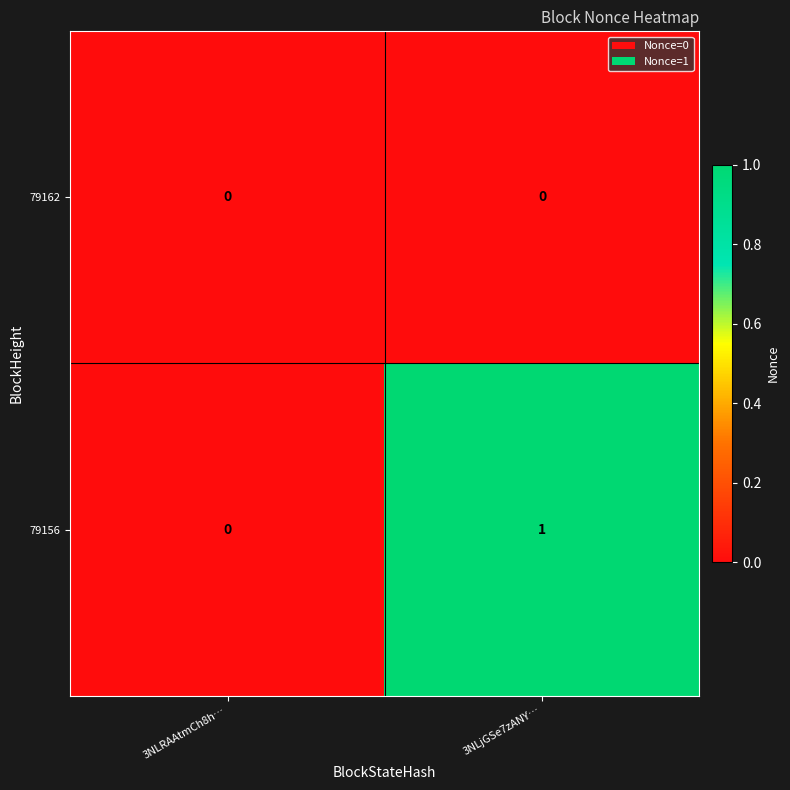

Which series has the largest range (max minus min)?

79156